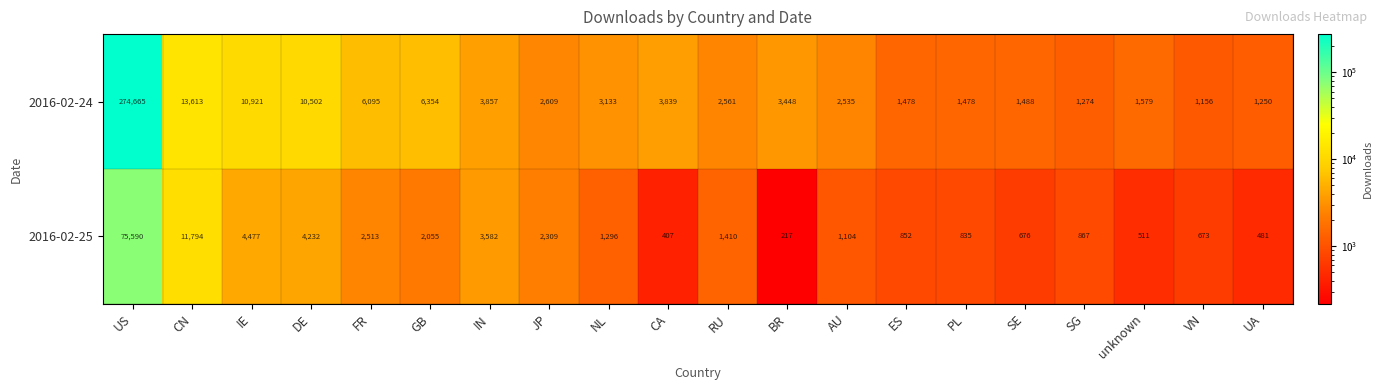

How many data points in 2016-02-24 are less than 3133?

10